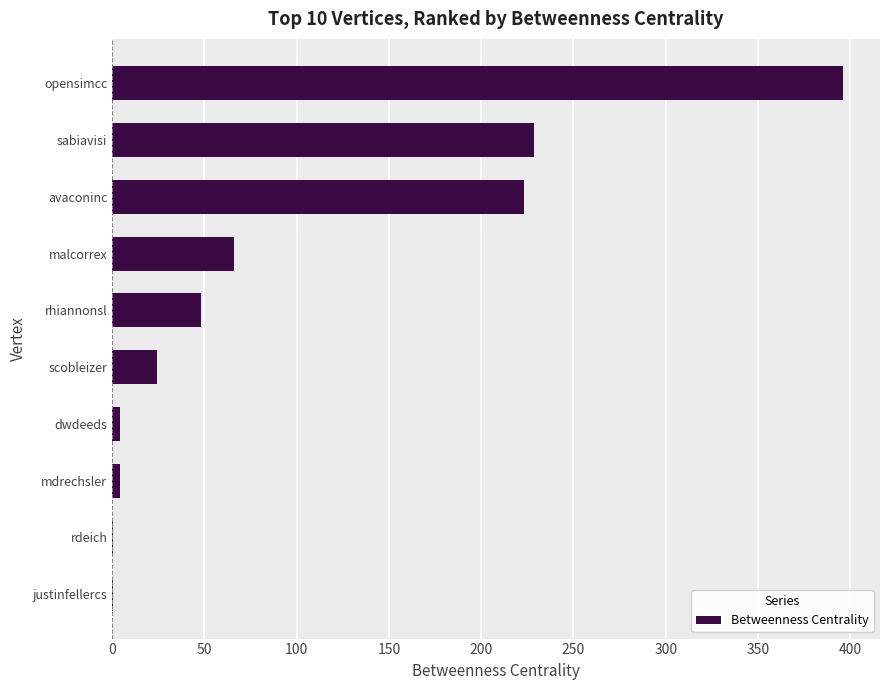

Reading top to bottom, list all the values displayed in this chart.

opensimcc=396.3	sabiavisi=228.7	avaconinc=223.3	malcorrex=66.0	rhiannonsl=48.0	scobleizer=24.3	dwdeeds=4.0	mdrechsler=4.0	rdeich=0.7	justinfellercs=0.7